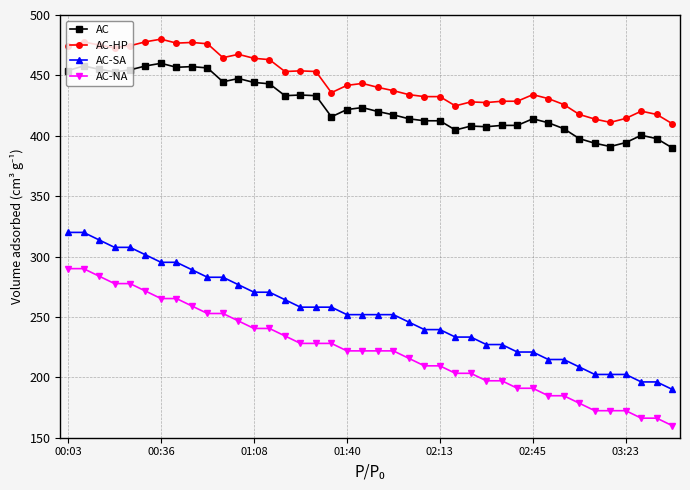

At how many categories does at least one series exceed 423?

33